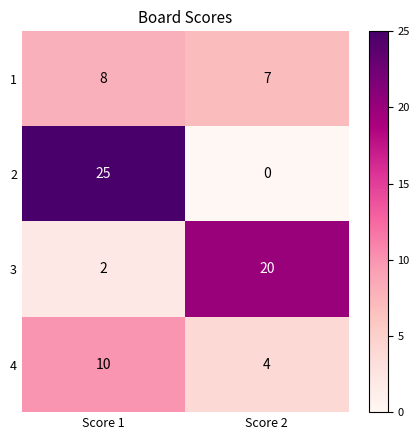

True or false: 4 has a value of 17 at Score 1.

False